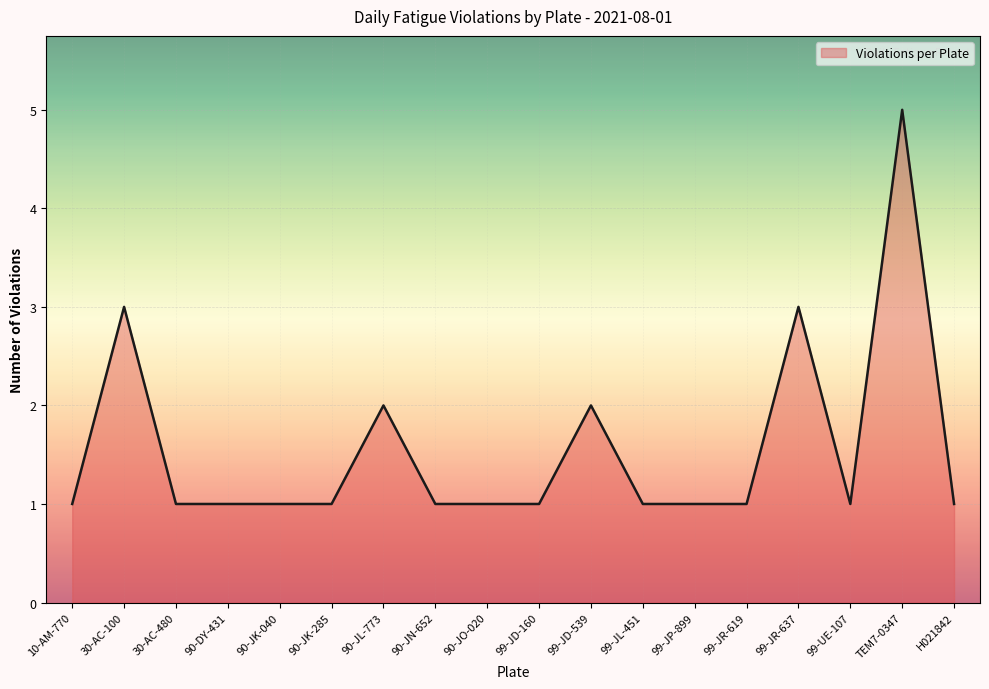

What is the average value?

2